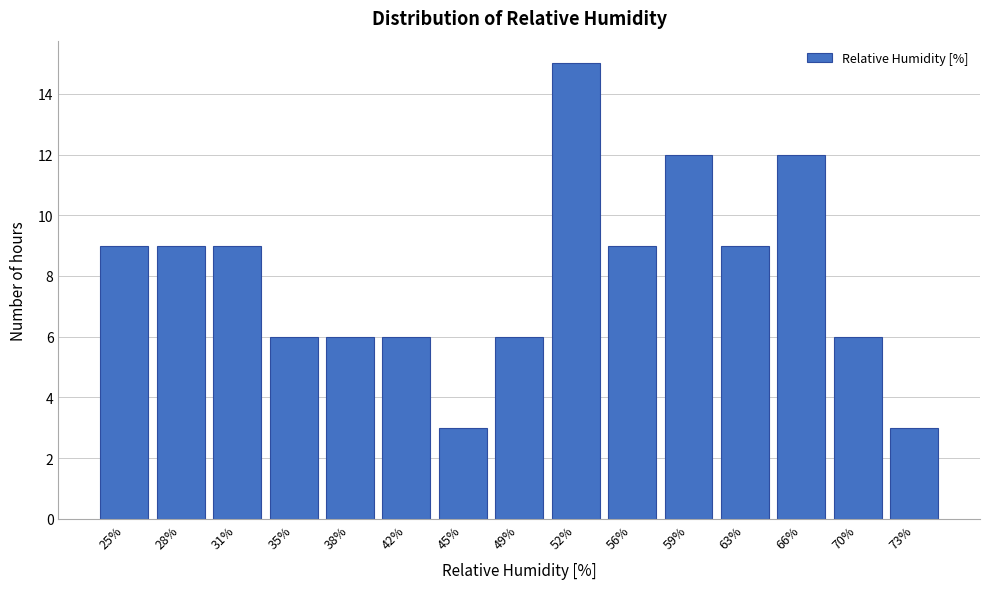

Reading left to right, extract all data points from this chart.

9	9	9	6	6	6	3	6	15	9	12	9	12	6	3